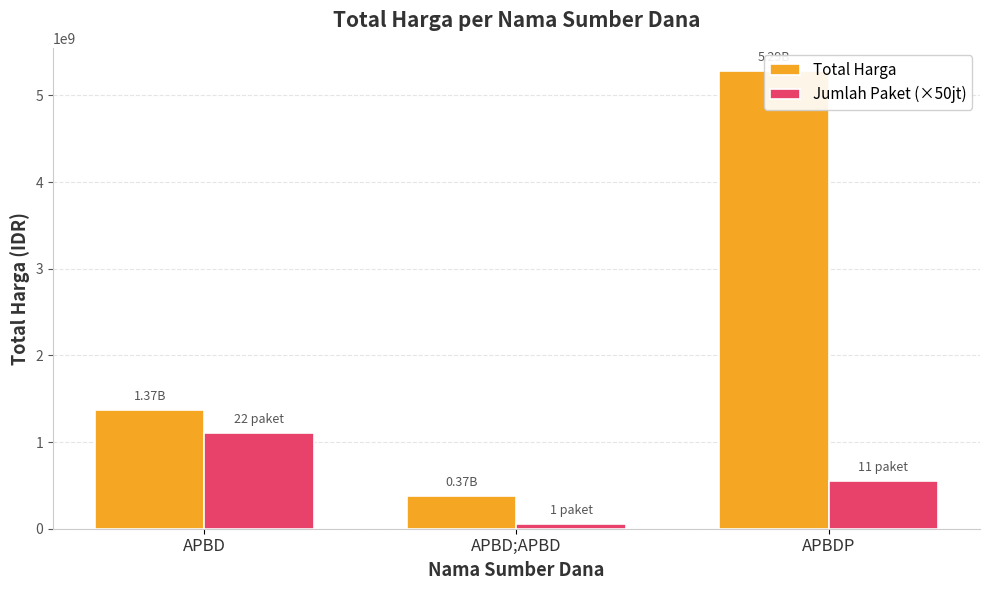

What is the average value of the Total Harga series?

2341832362